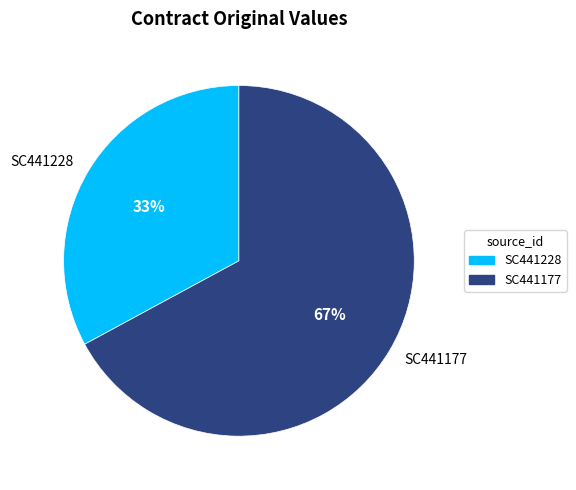

What is the ratio of the value at SC441228 to the value at SC441177?

0.5